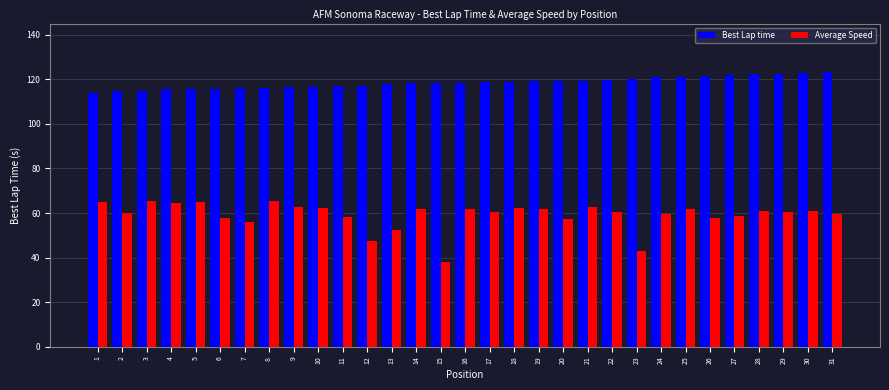

What is the difference between the second highest and second lowest values in the Average Speed series?

22.5